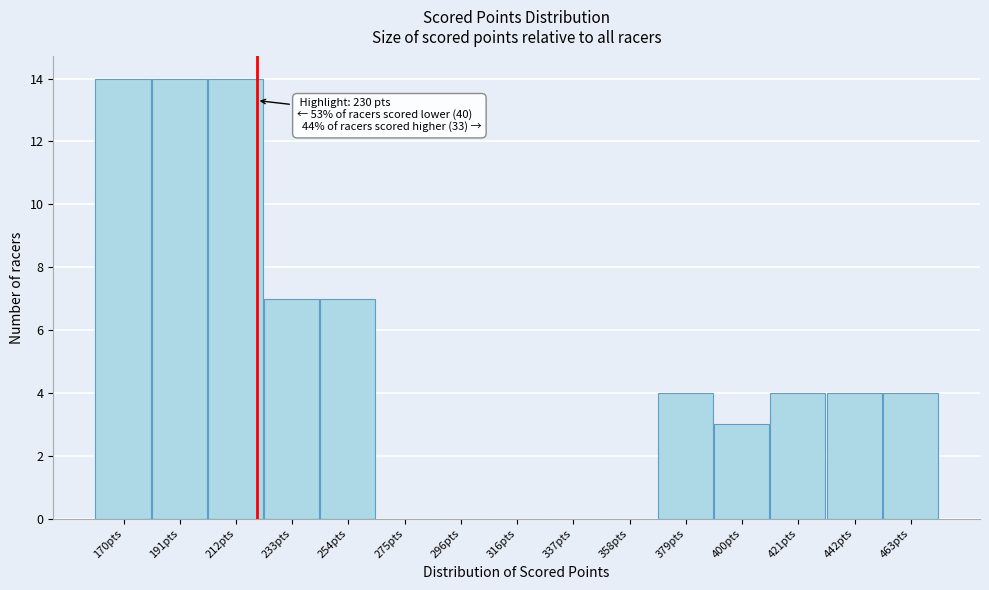

Reading left to right, transcribe all the data shown in this chart.

170pts=14	191pts=14	212pts=14	233pts=7	254pts=7	275pts=0	296pts=0	316pts=0	337pts=0	358pts=0	379pts=4	400pts=3	421pts=4	442pts=4	463pts=4